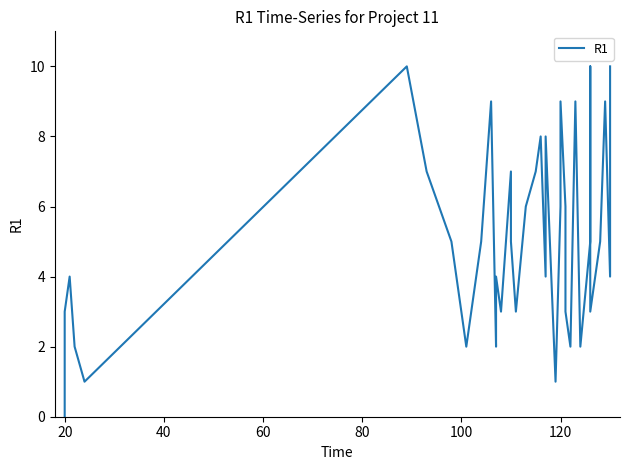

Is it true that the value at 22 is 14?

False